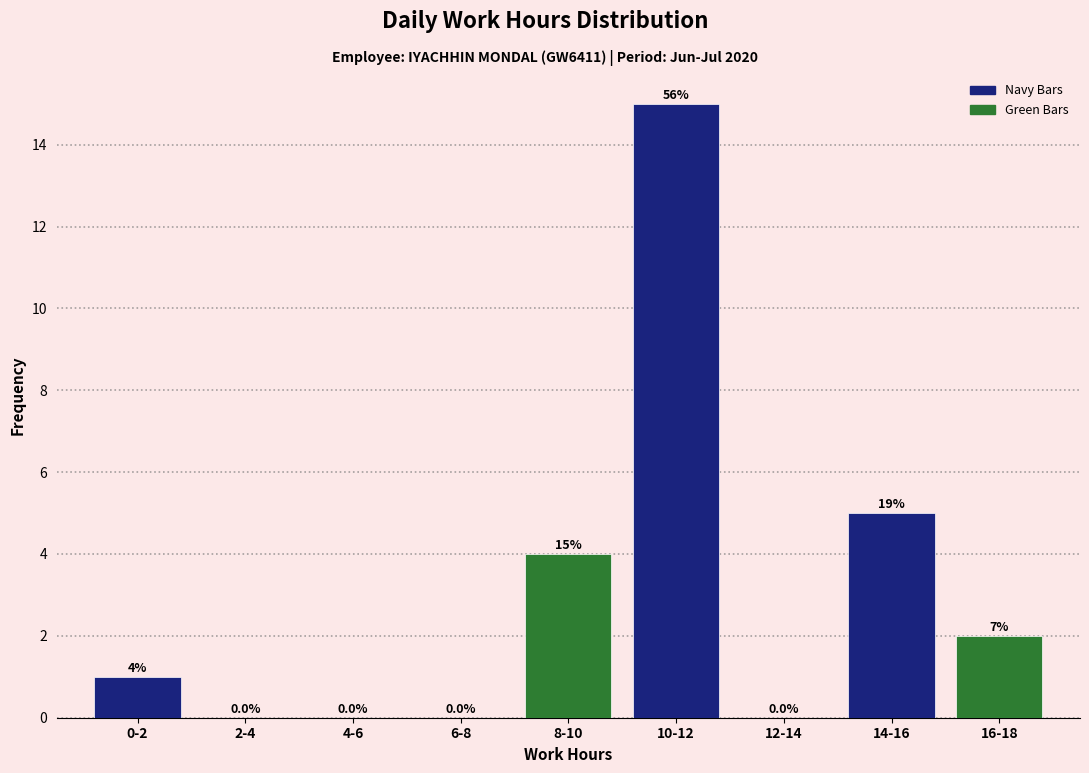

Reading left to right, extract all data points from this chart.

0-2=1	2-4=0	4-6=0	6-8=0	8-10=4	10-12=15	12-14=0	14-16=5	16-18=2